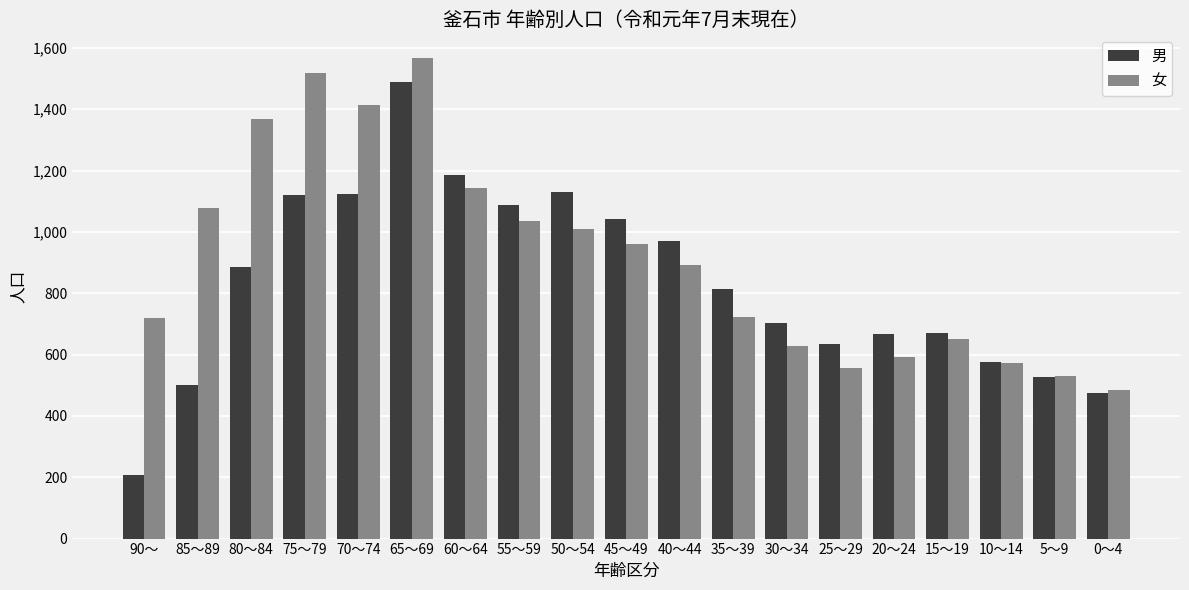

What is the difference between the maximum and minimum values in the 女 series?

1081